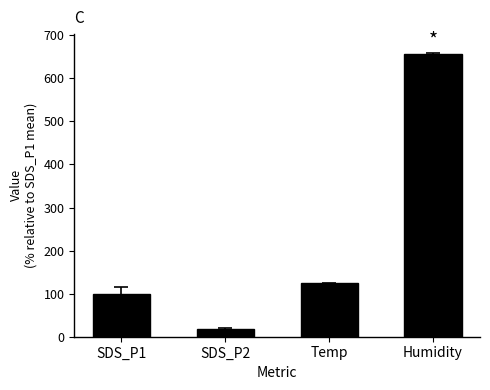

Between SDS_P2 and SDS_P1, which is larger?

SDS_P1